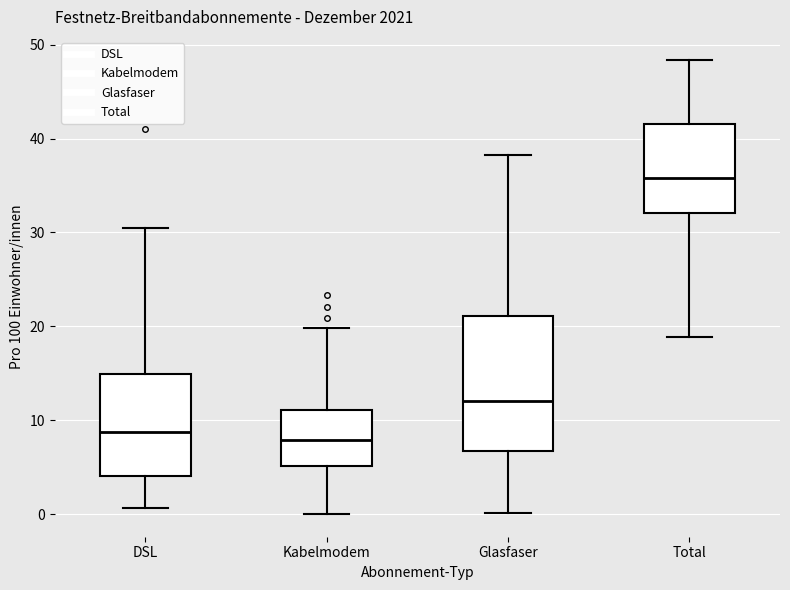

Reading left to right, transcribe this box plot: for each box, give where its median line is, the range the box spans, and where its two whiskers end, as read against the y-axis. The values are not printed on the chart, so give them approximately, as read against the axis.

DSL: median 9, box 4 to 15, whiskers 1 to 30
Kabelmodem: median 8, box 5 to 11, whiskers 0 to 20
Glasfaser: median 12, box 7 to 21, whiskers 0 to 38
Total: median 36, box 32 to 42, whiskers 19 to 48